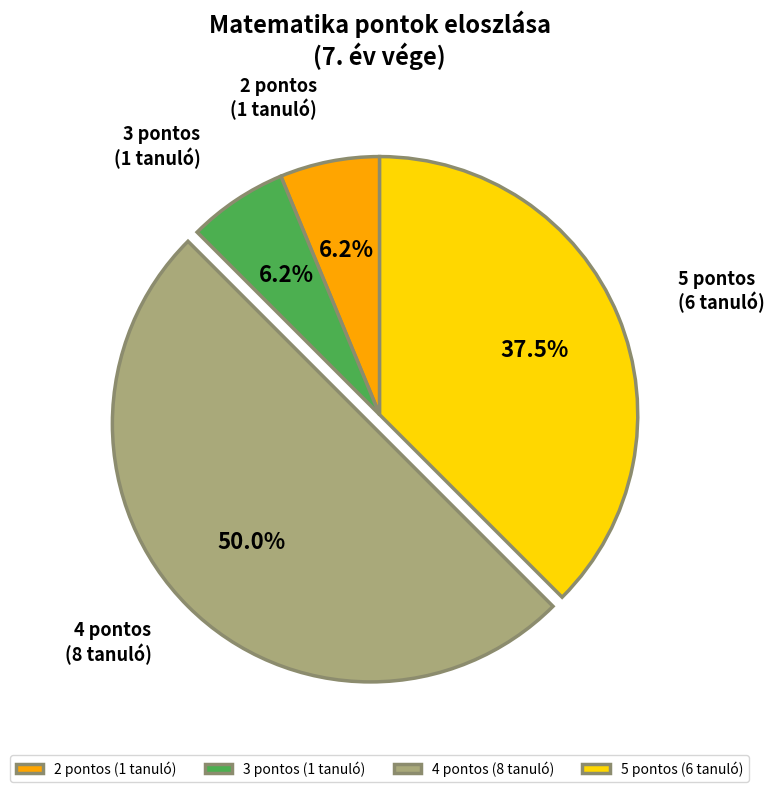

Approximately how many times larger is the value at 3 pontos (1 tanuló) compared to 2 pontos (1 tanuló)?

1.0